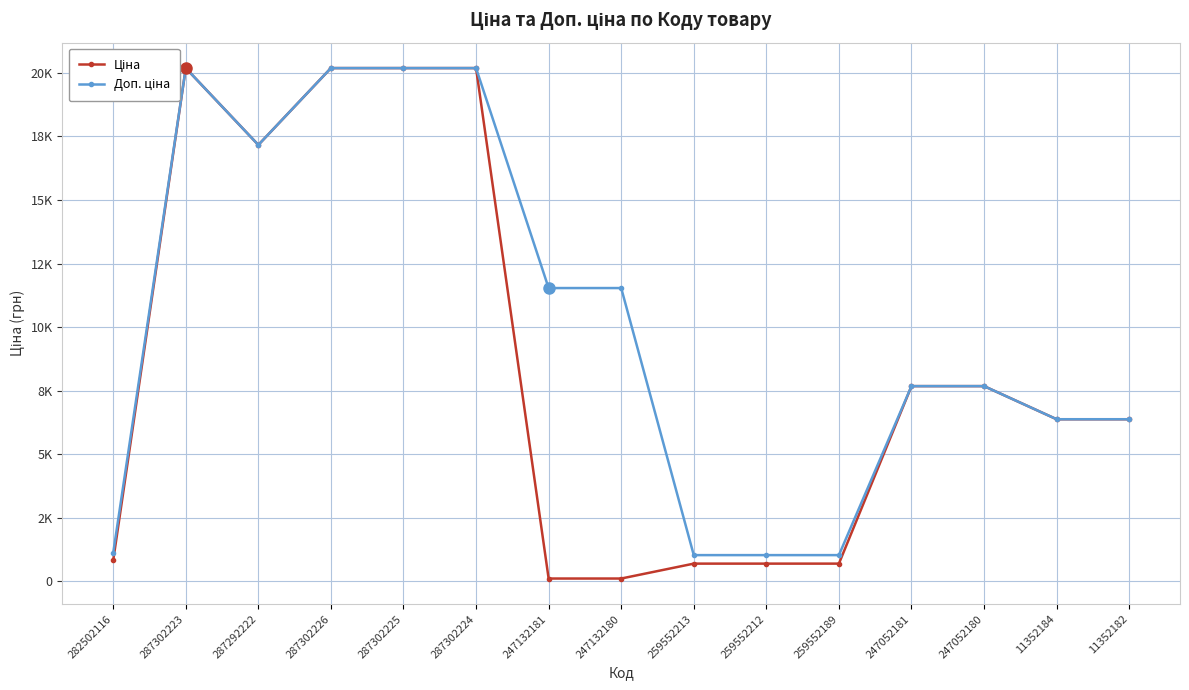

Reading left to right, transcribe all the data shown in this chart.

Ціна: 282502116=827.6	287302223=20186.0	287292222=17165.0	287302226=20186.0	287302225=20186.0	287302224=20186.0	247132181=115.4	247132180=115.4	259552213=701.4	259552212=701.4	259552189=701.4	247052181=7680.9	247052180=7680.9	11352184=6378.9	11352182=6378.9
Доп. ціна: 282502116=1121.5	287302223=20186.0	287292222=17165.0	287302226=20186.0	287302225=20186.0	287302224=20186.0	247132181=11537.0	247132180=11537.0	259552213=1036.0	259552212=1036.0	259552189=1036.0	247052181=7680.9	247052180=7680.9	11352184=6378.9	11352182=6378.9